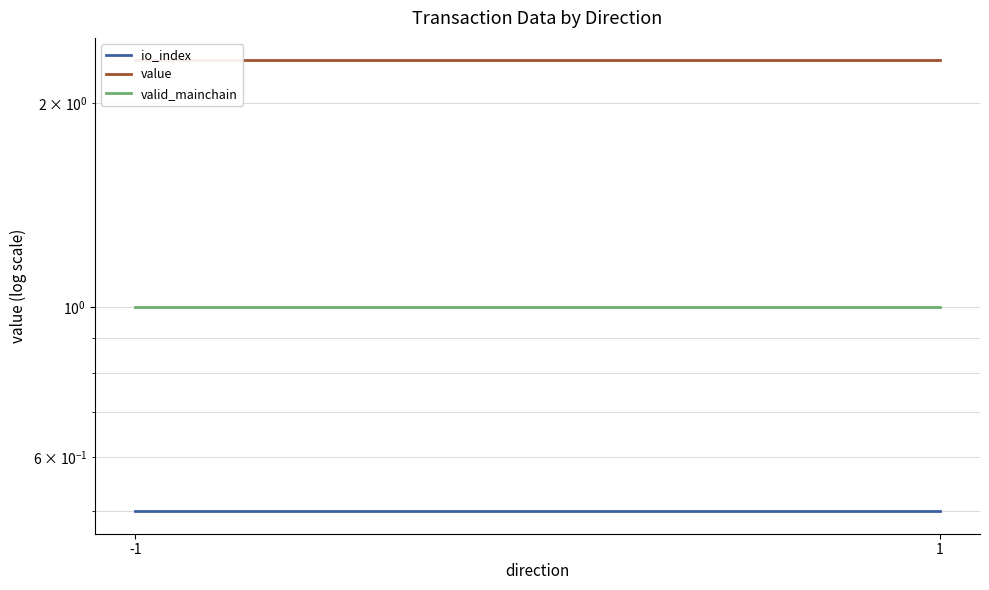

True or false: io_index has a value of 0.5 at 1.

True